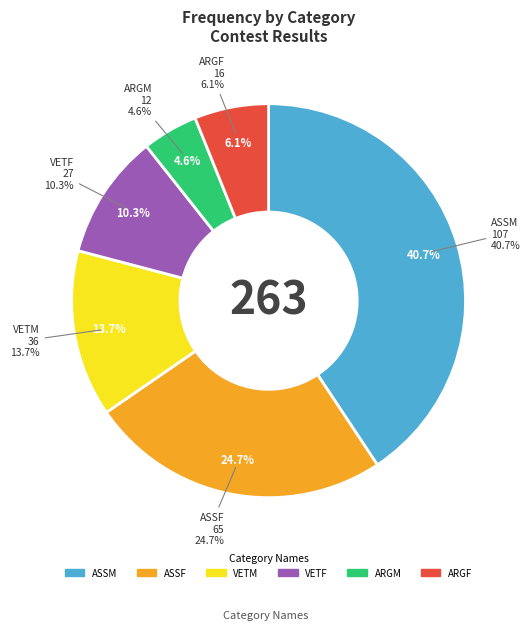

Between VETF and ARGM, which is larger?

VETF